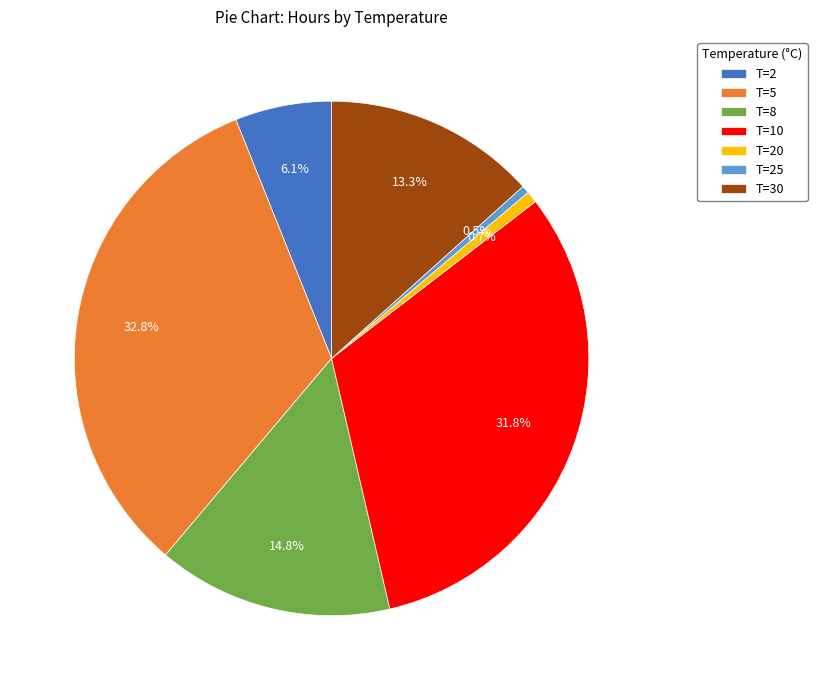

Is there any slice that represents more than half of the pie?

No